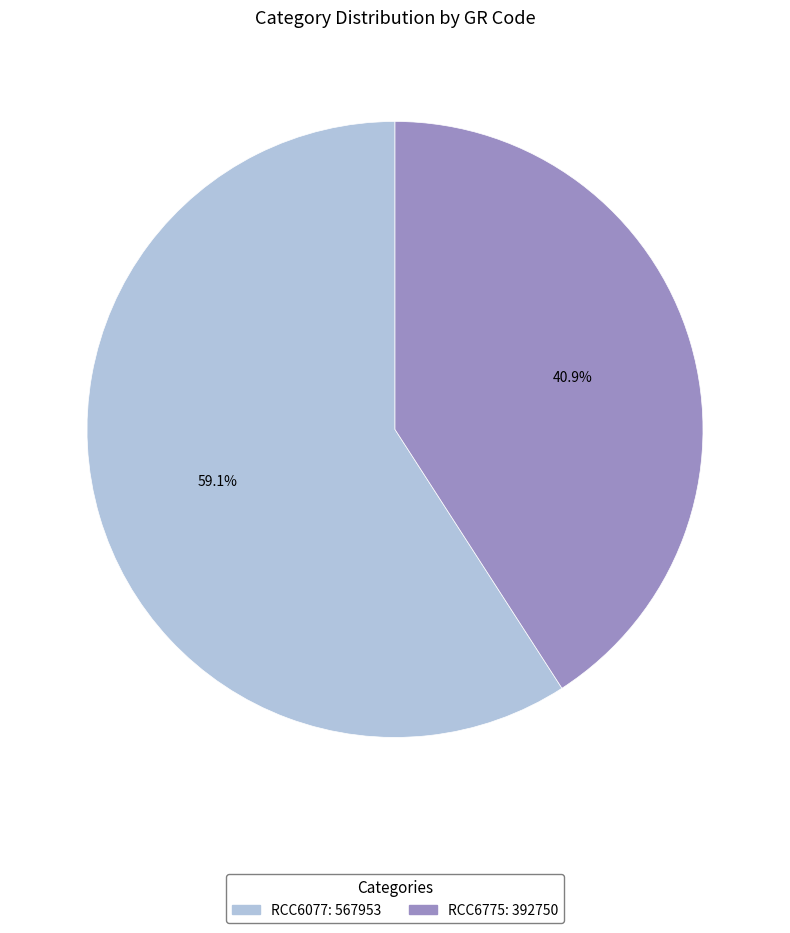

Which has a higher value, RCC6077 or RCC6775?

RCC6077